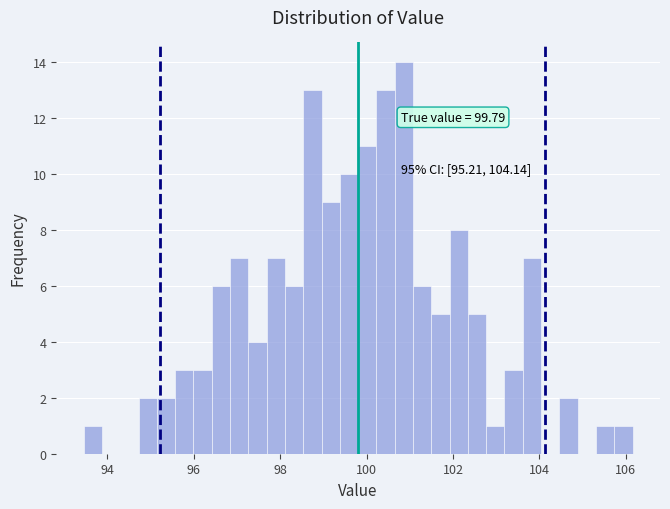

Around what value on the x-axis is the tallest bar? Give the approximate position of its centre, as read against the axis.

100.8